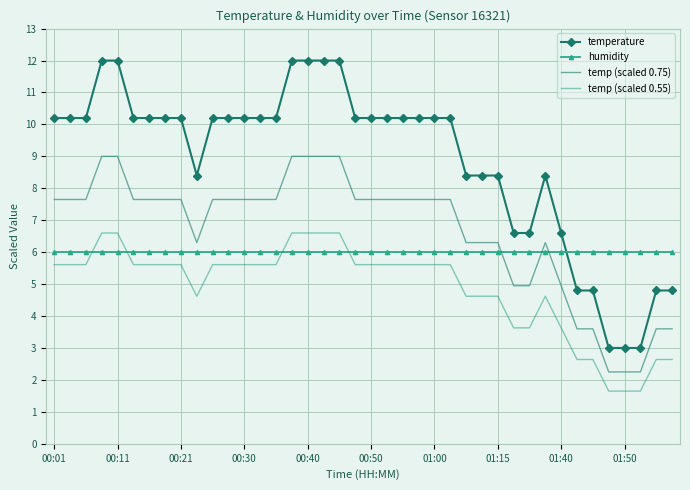

Which series ends up on top after the final intersection of humidity and temperature?

humidity